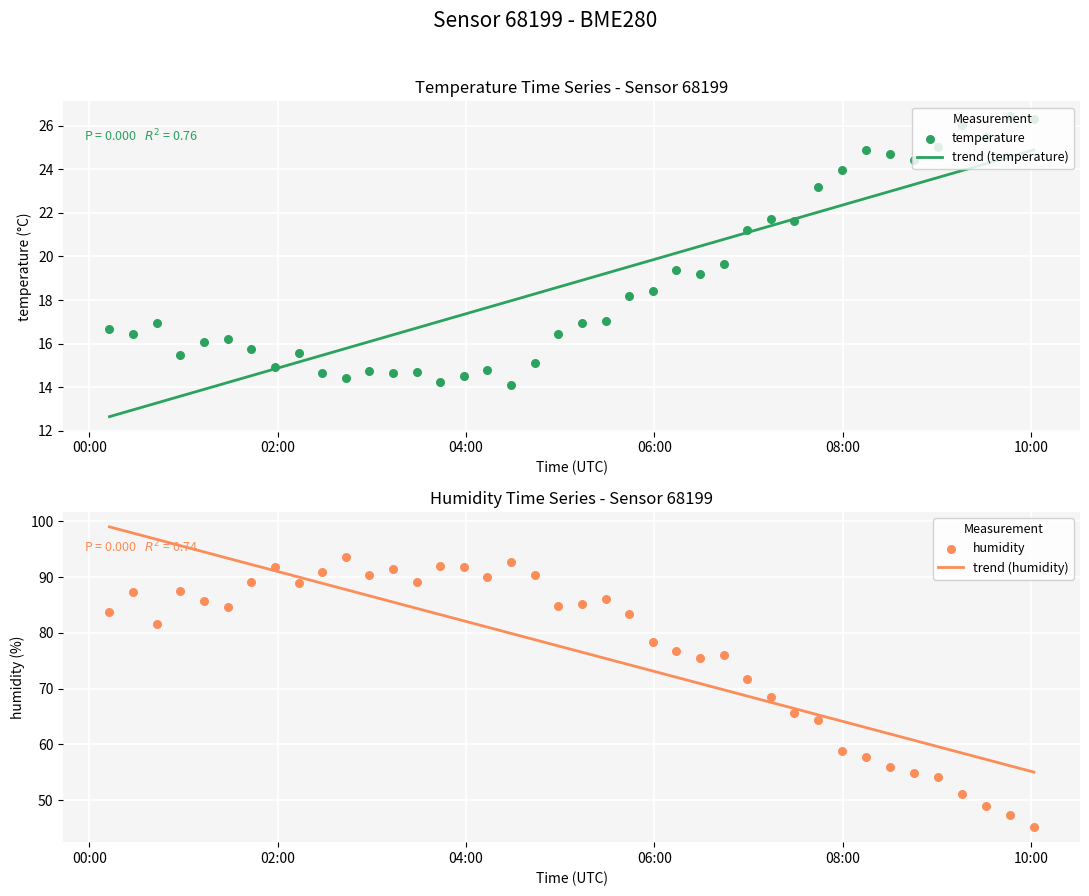

Which series has the largest total across all categories?

humidity